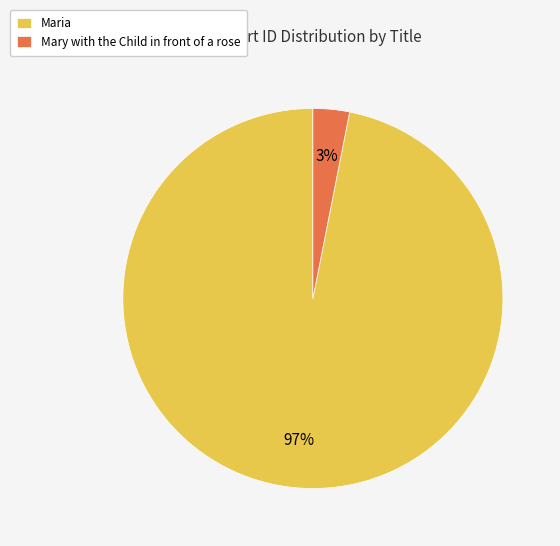

How many segments does this pie chart have?

2